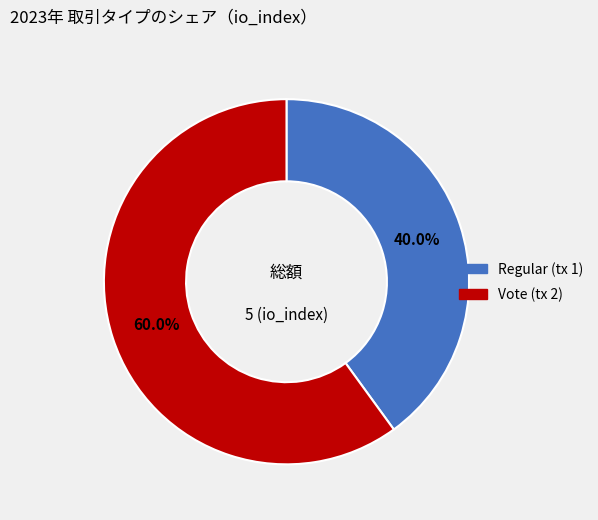

To the nearest percent, what portion does Regular (tx 1) represent?

40%